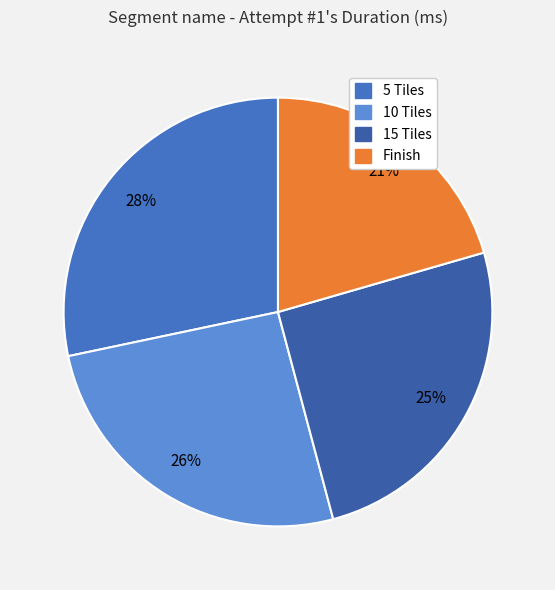

How many segments does this pie chart have?

4